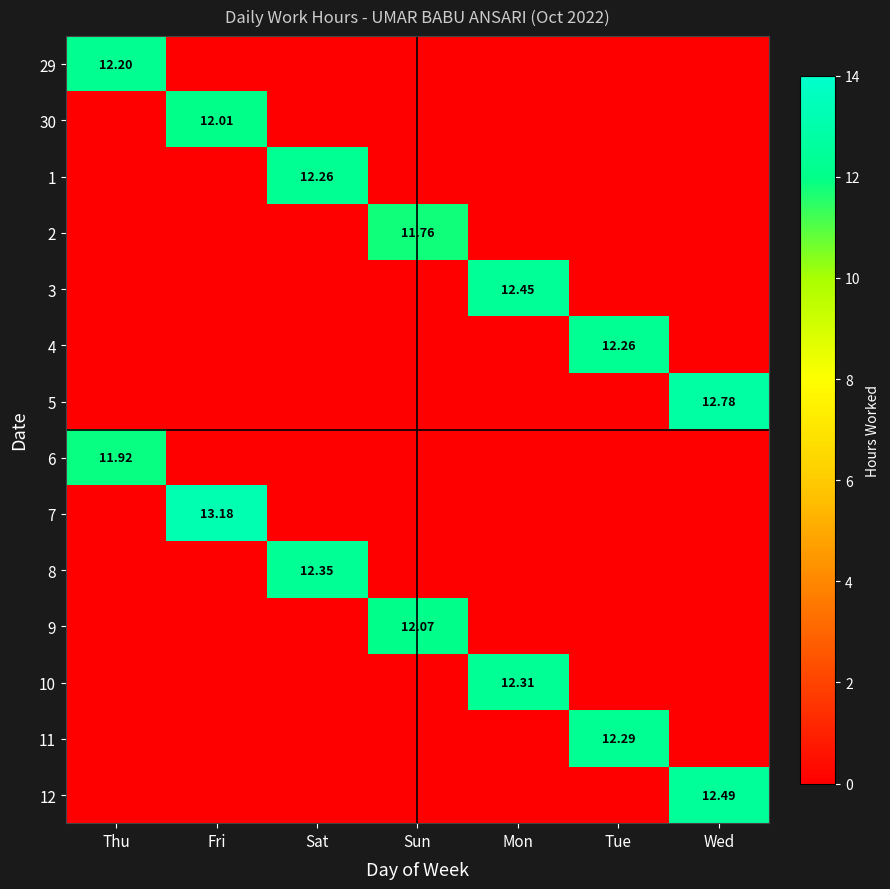

Rank the categories by 29 value from highest to lowest.

Thu, Fri, Sat, Sun, Mon, Tue, Wed